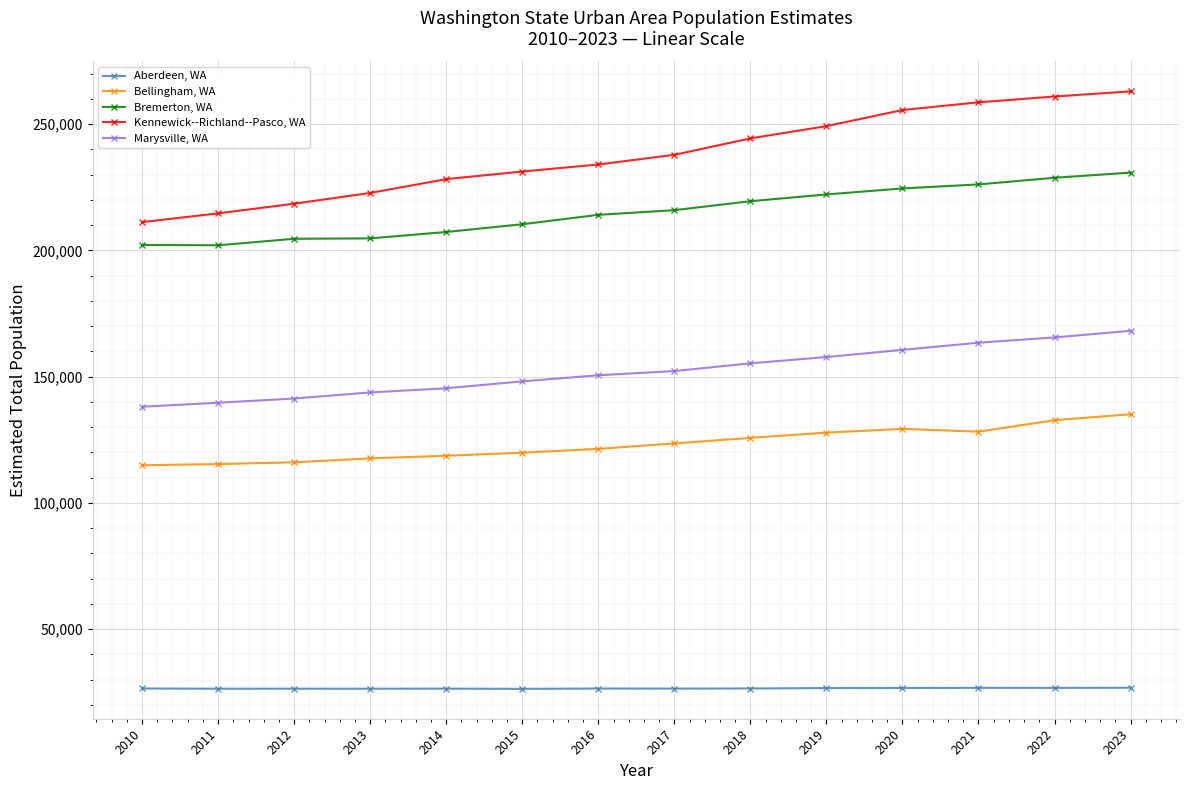

List the series in order of their peak value, highest first.

Kennewick--Richland--Pasco, WA, Bremerton, WA, Marysville, WA, Bellingham, WA, Aberdeen, WA